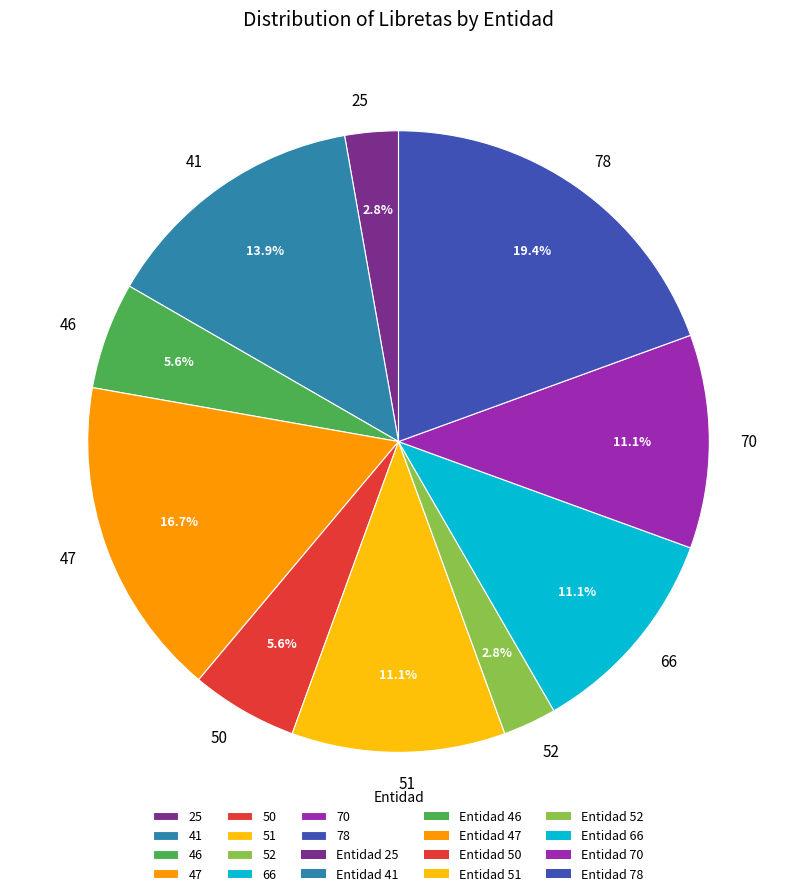

To the nearest percent, what is the average slice percentage?

10%